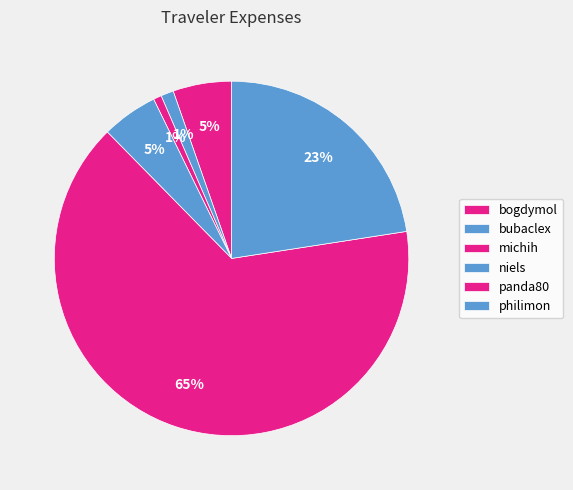

Do bubaclex and philimon together represent more than half of the pie?

No